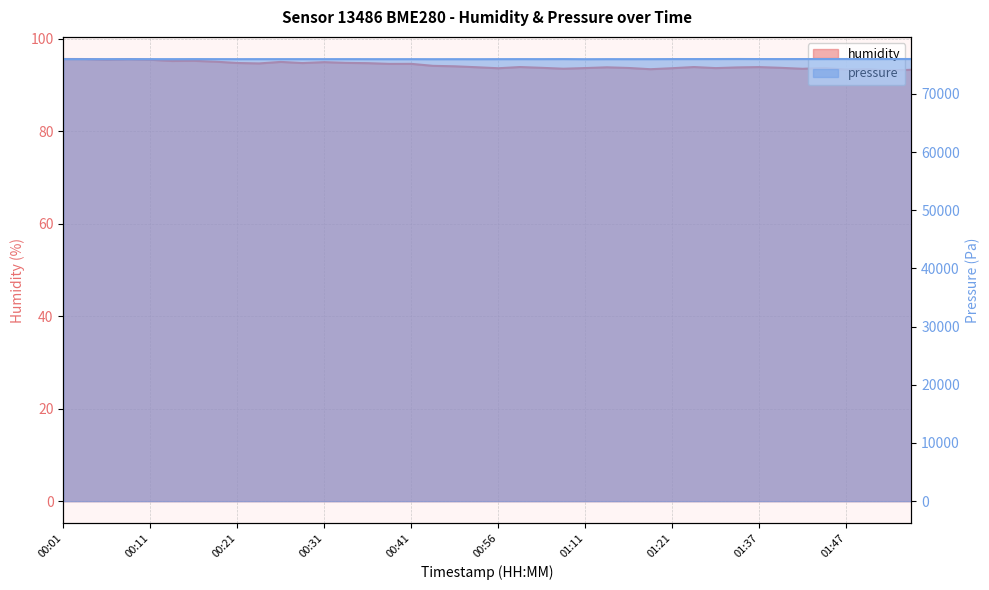

What is the approximate value of humidity at 01:21?

93.7